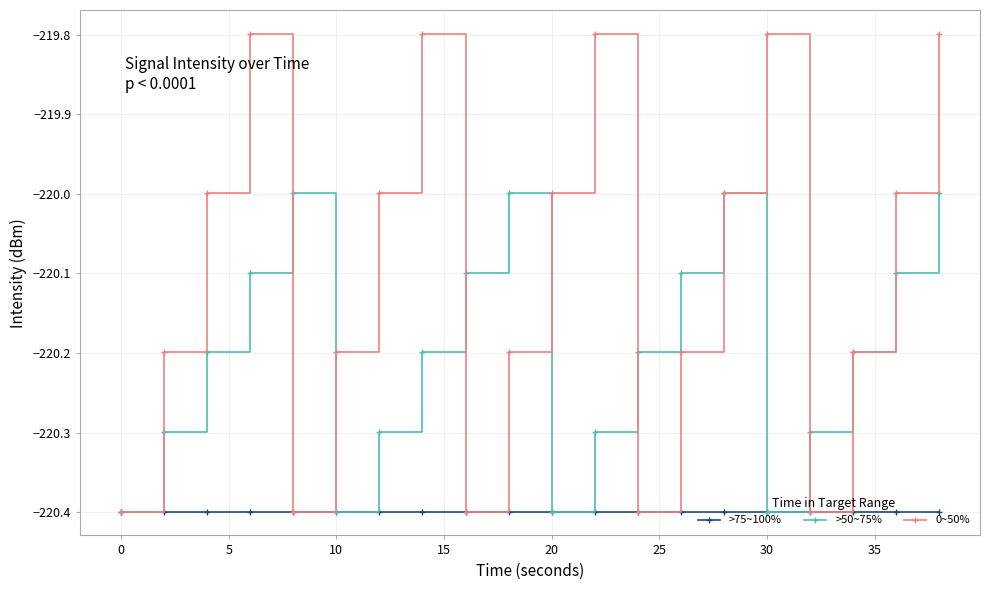

What is the sum of all >50~75% values?

-4404.0